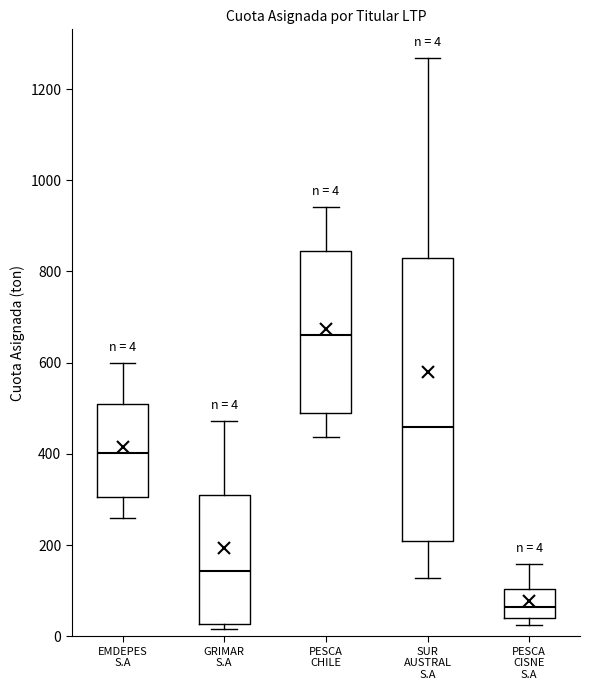

Comparing the boxes themselves (not the whiskers), which one is the tallest?

SUR AUSTRAL S.A